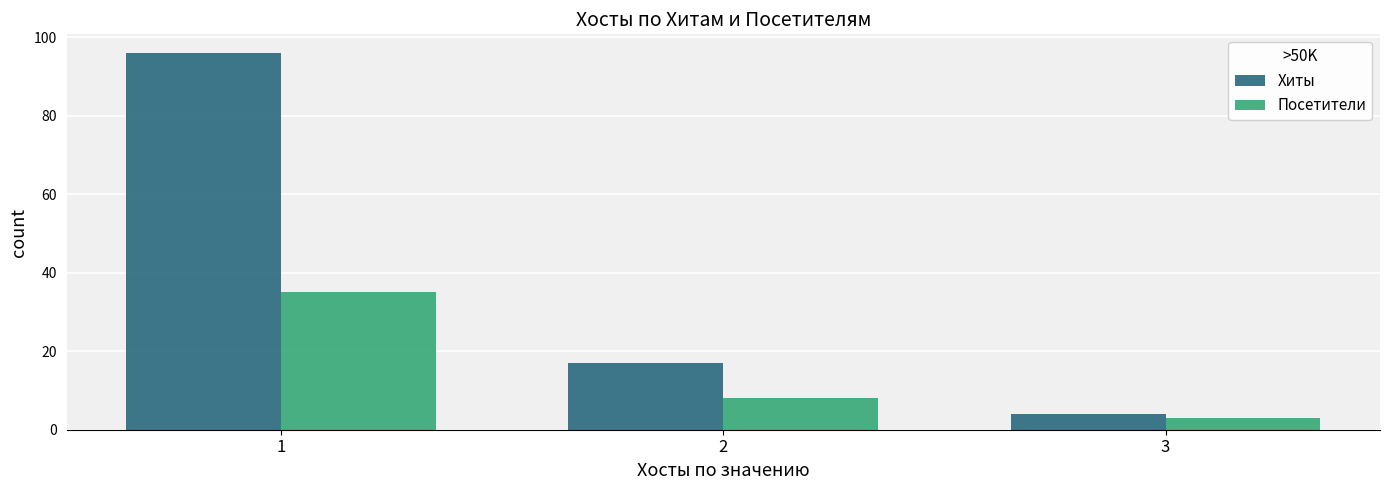

How many groups of bars are there?

3